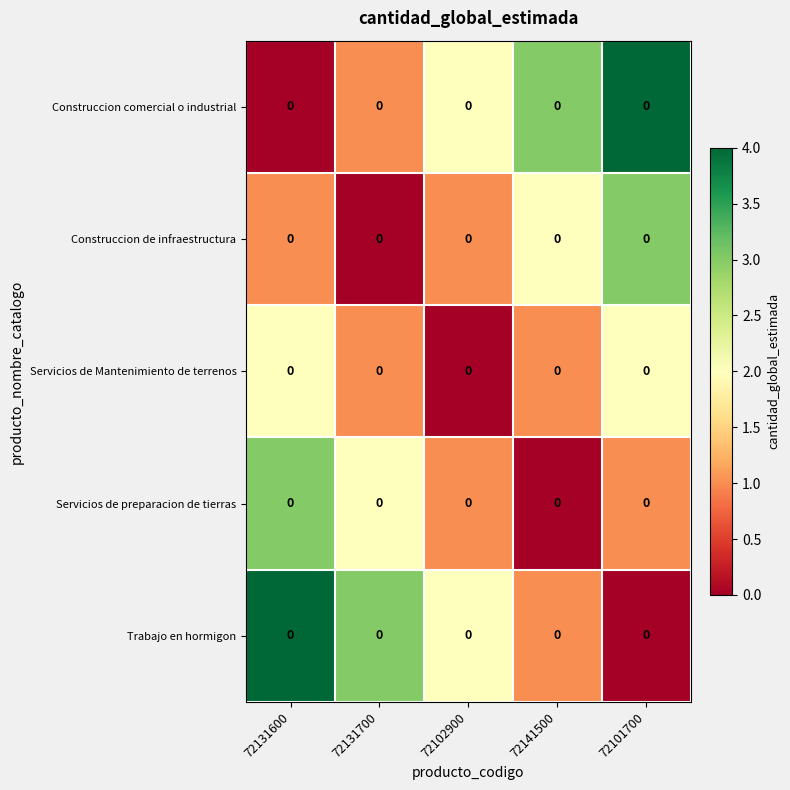

The value of Construccion de infraestructura at 72141500 is 2. True or false?

True